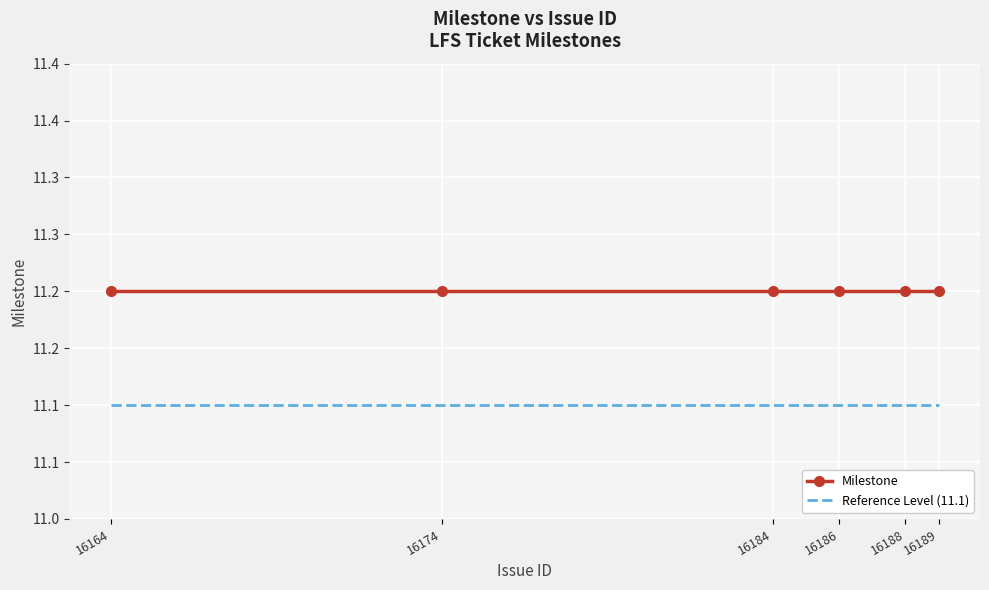

Rank the series by their maximum value, from lowest to highest.

Reference Level (11.1), Milestone